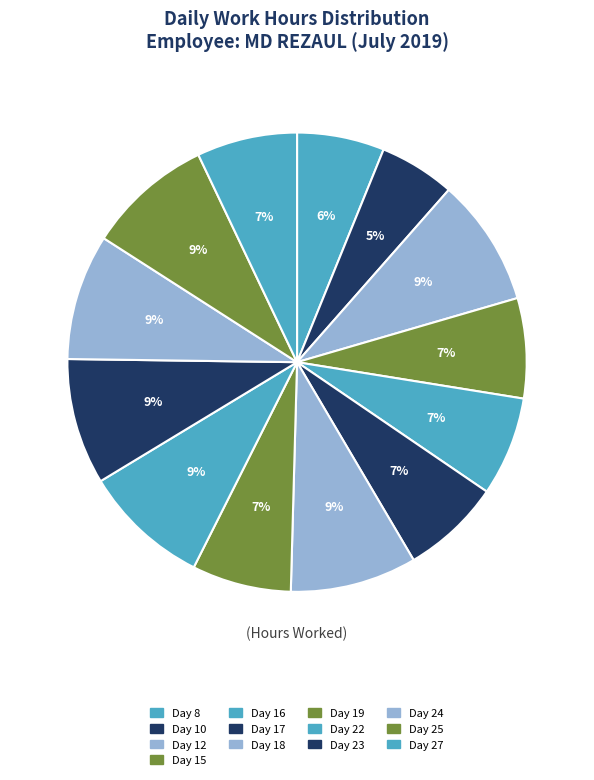

To the nearest percent, what is the average slice percentage?

8%